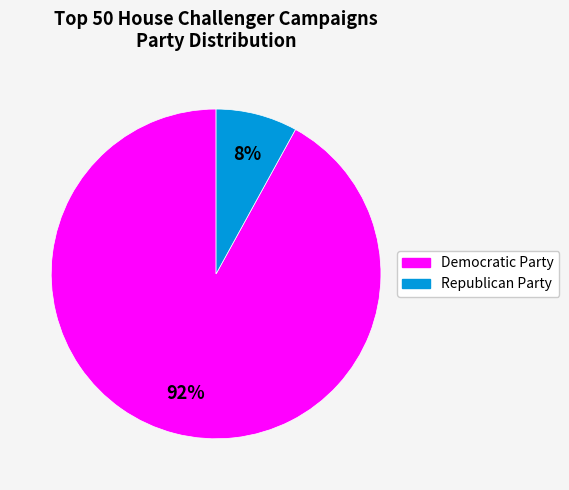

Is Republican Party the majority of the pie?

No